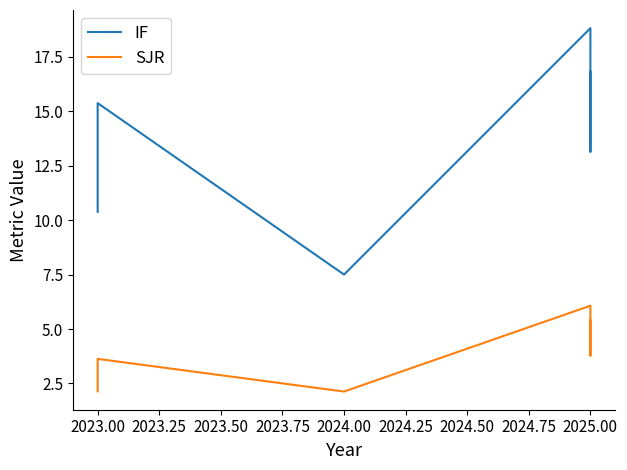

In SJR, how many points are lower than both neighbors (excluding endpoints)?

2